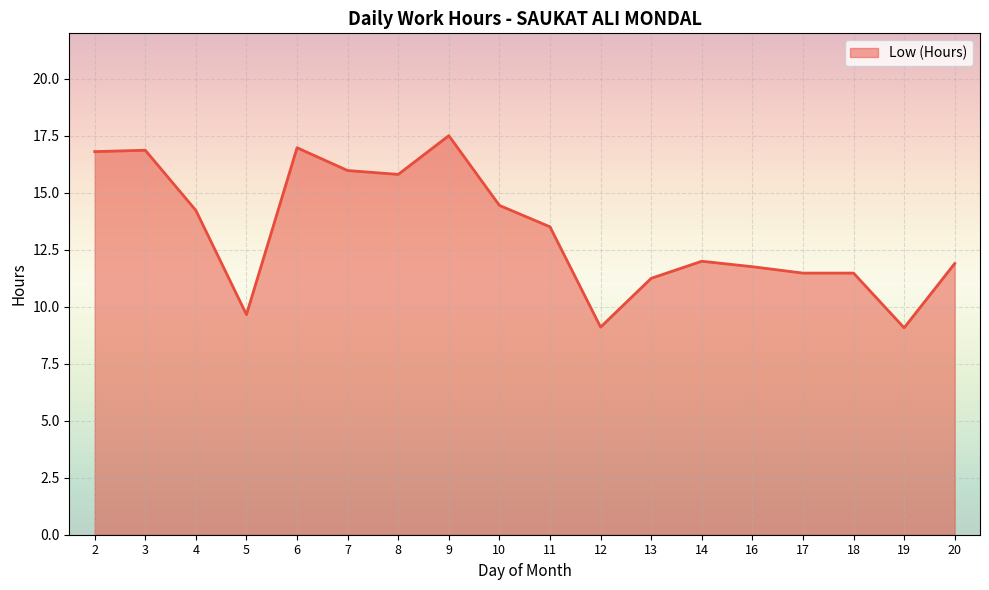

Which has a higher value, 11 or 2?

2